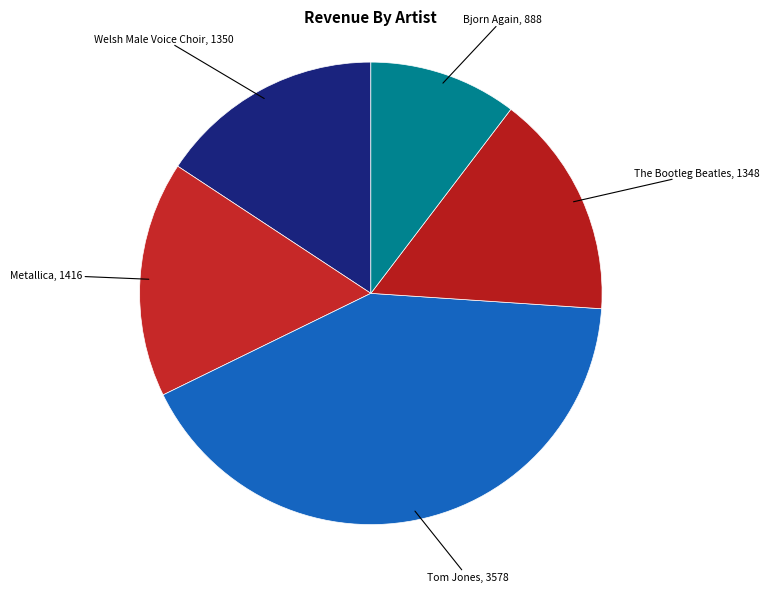

Rank the categories by value from highest to lowest.

Tom Jones, Metallica, Welsh Male Voice Choir, The Bootleg Beatles, Bjorn Again